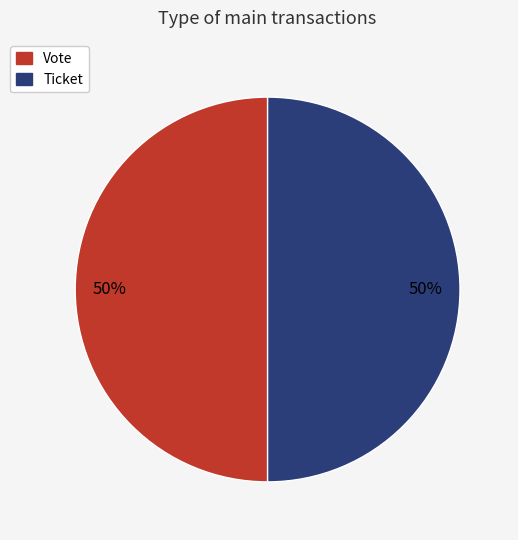

To the nearest percent, what is the combined percentage of Ticket and Vote?

100%